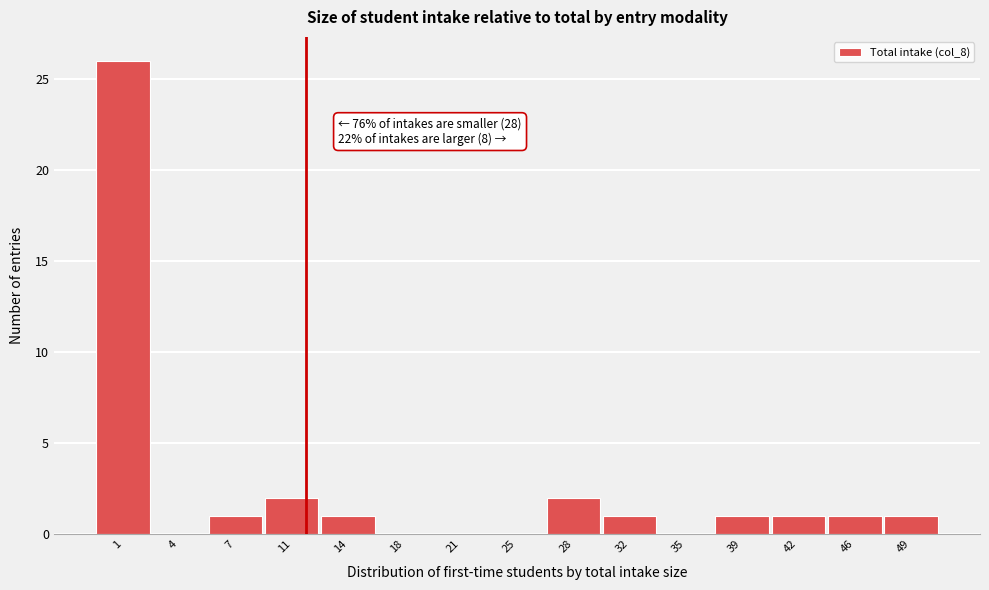

Reading right to left, what are all the values shown in this chart?

49=1	46=1	42=1	39=1	35=0	32=1	28=2	25=0	21=0	18=0	14=1	11=2	7=1	4=0	1=26